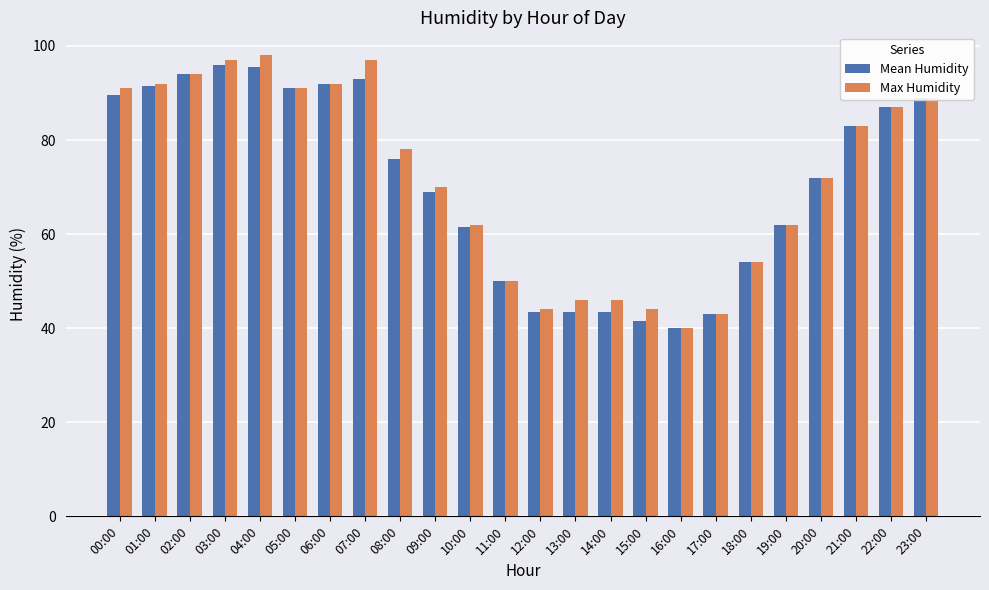

At which label does Max Humidity reach its peak?

04:00